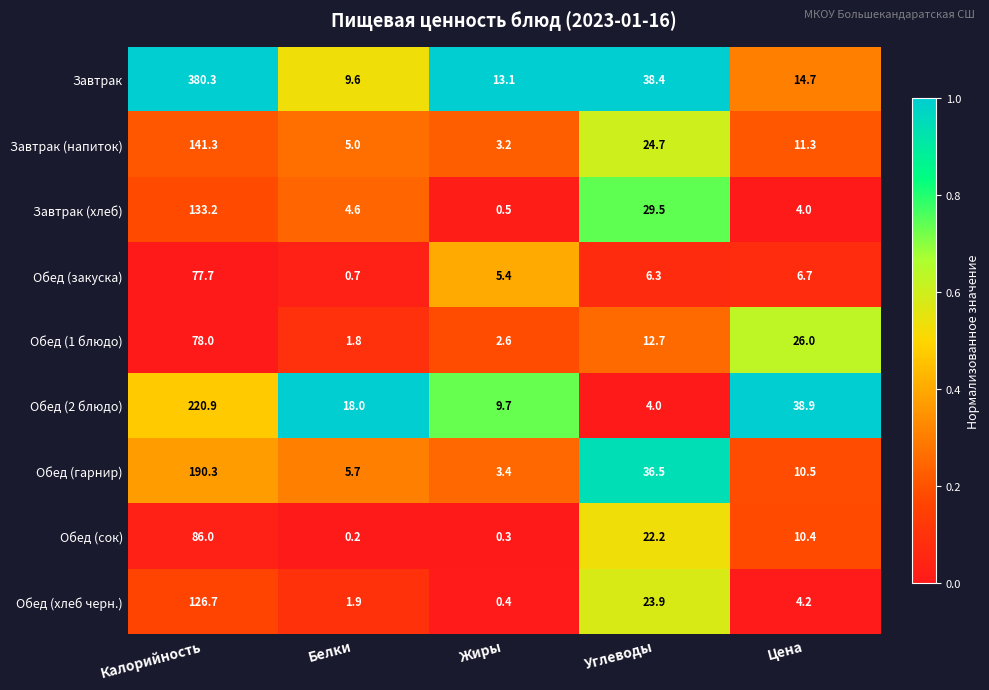

At how many categories does at least one series exceed 0?

5